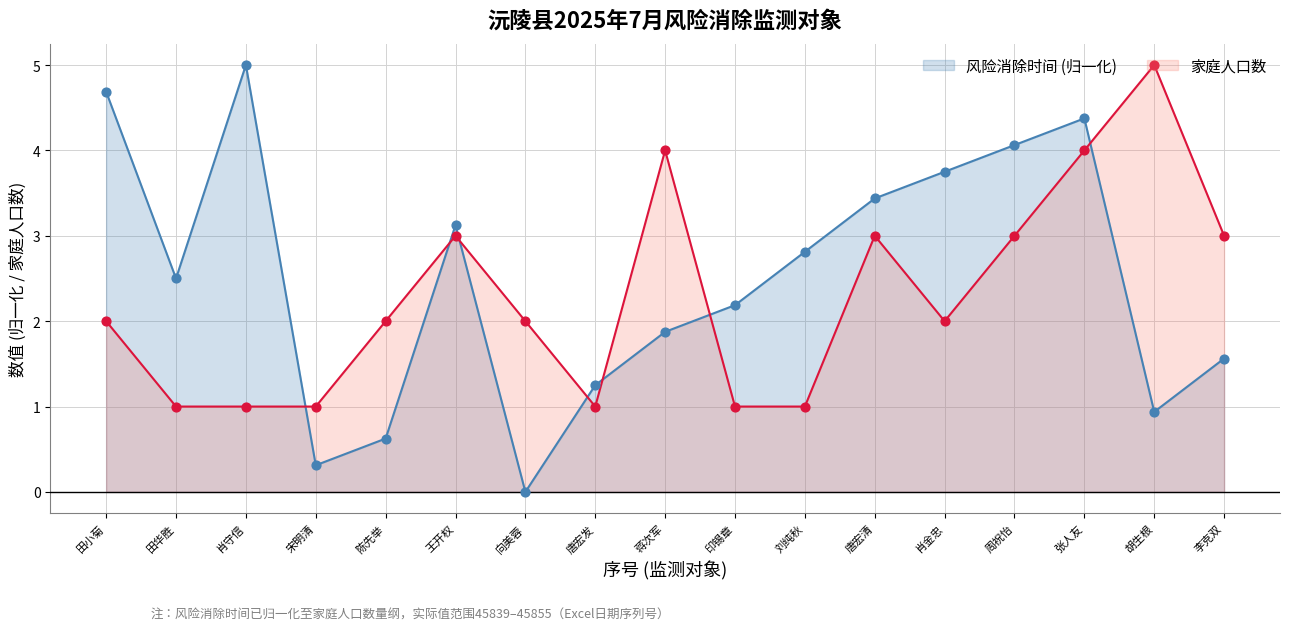

What are all the series names shown in the legend?

风险消除时间 (归一化), 家庭人口数